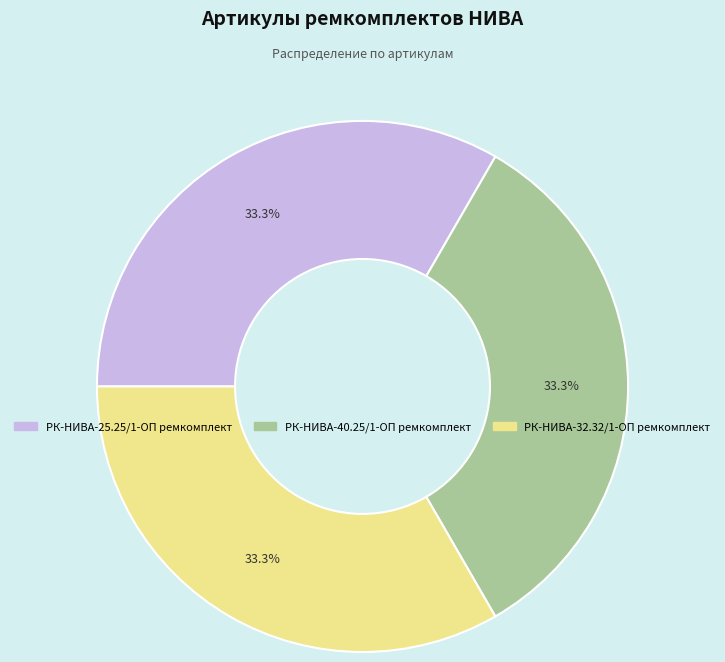

The РК-НИВА-25.25/1-ОП ремкомплект slice represents 33% of the pie. True or false?

True